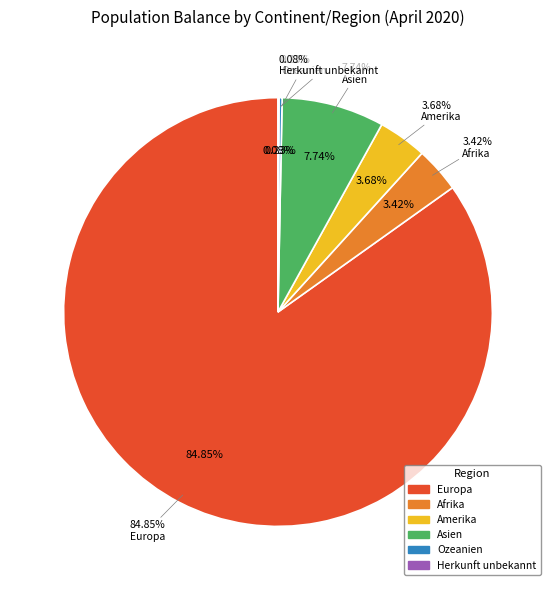

True or false: Ozeanien accounts for 12% of the total.

False